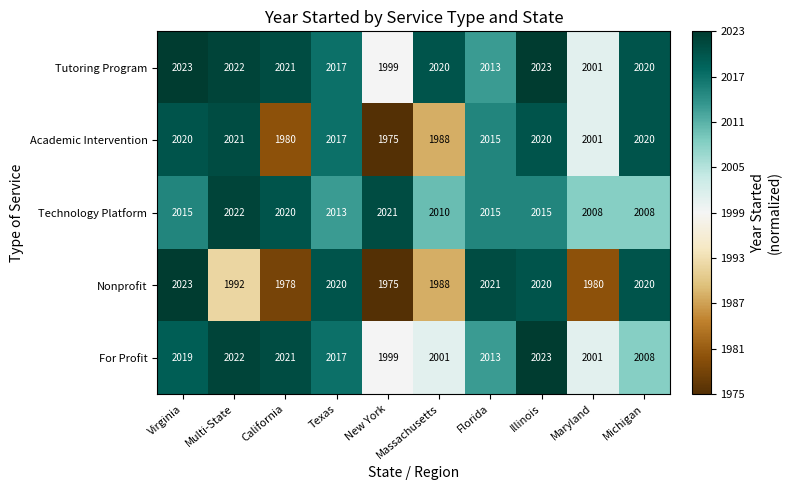

Count the number of data series in this chart.

5